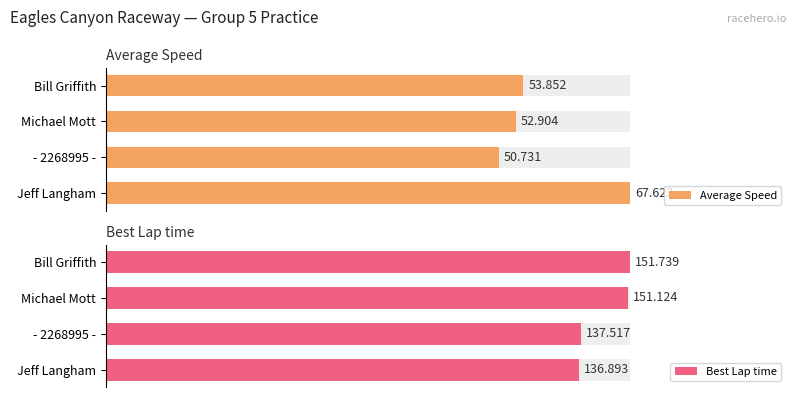

List the series in order of their peak value, highest first.

Best Lap time, Average Speed